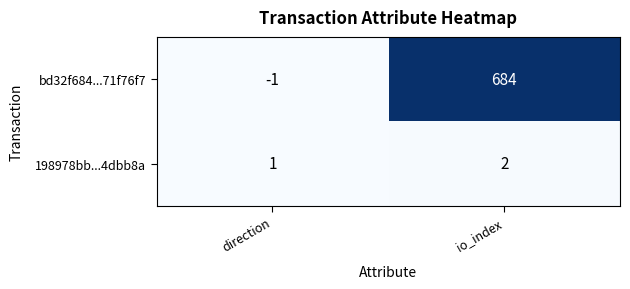

At which label does 198978bb...4dbb8a reach its minimum?

direction